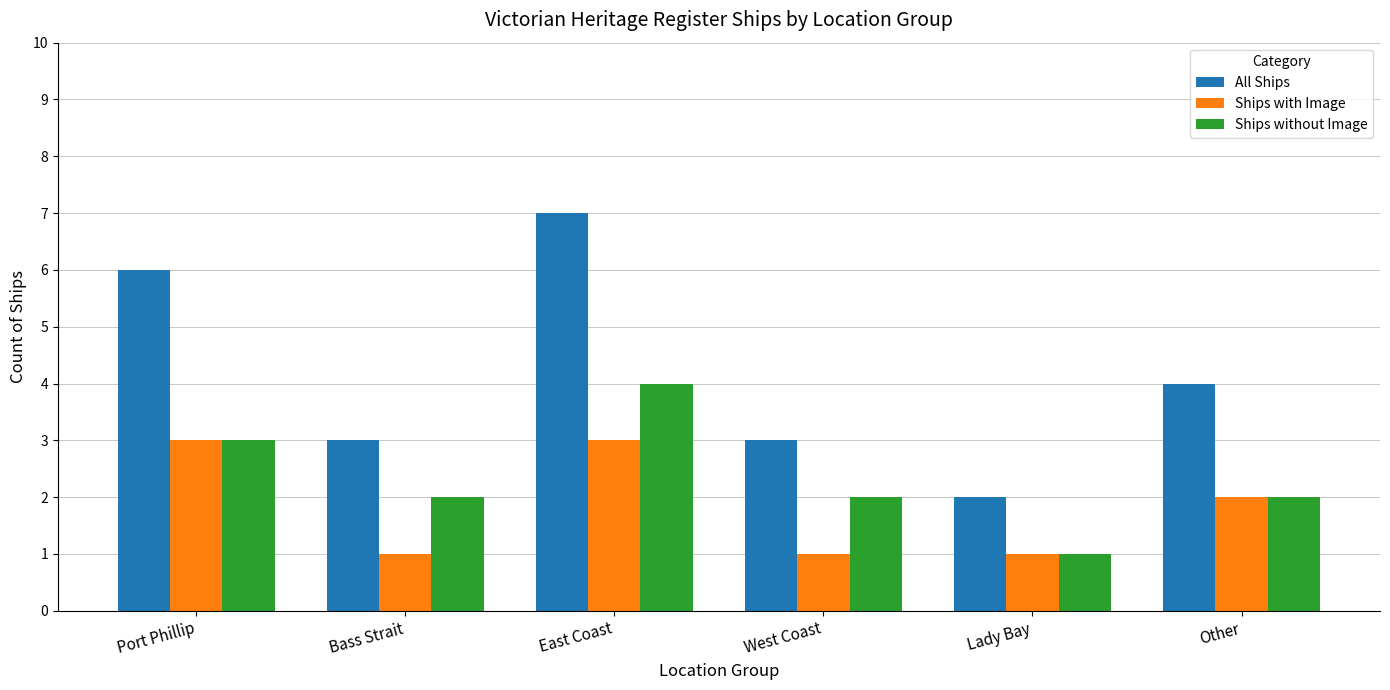

What is the label of the 5th bar from the right?

Bass Strait